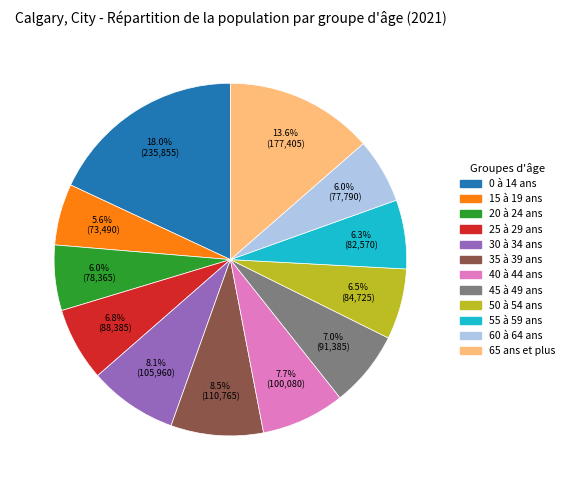

Which category has the biggest portion of the pie?

0 à 14 ans